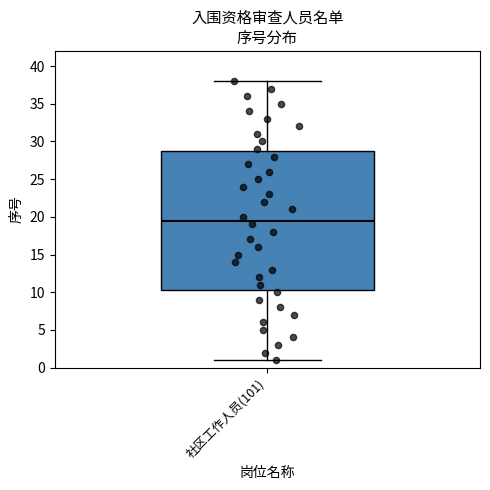

Where does the upper whisker of the box for 社区工作人员(101) end on the y-axis? The values are not printed on the chart, so give them approximately, as read against the axis.

38.0